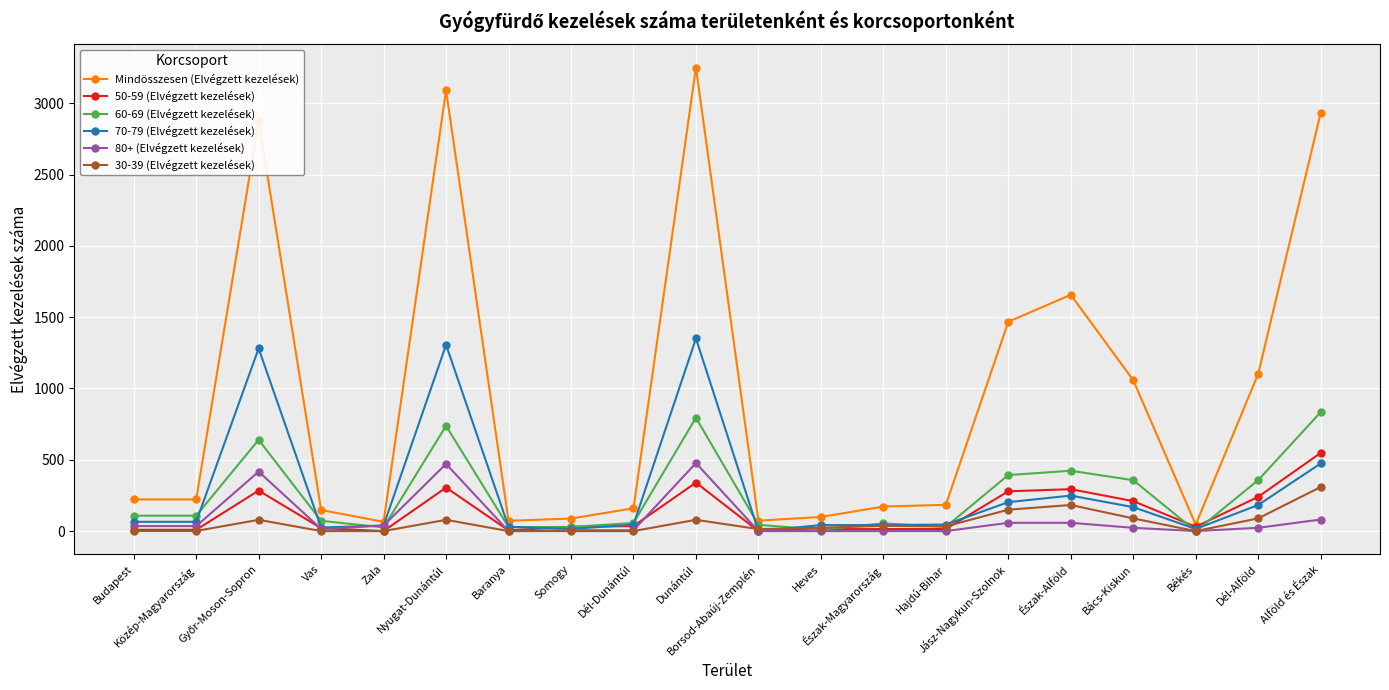

True or false: 30-39 (Elvégzett kezelések) and Mindösszesen (Elvégzett kezelések) cross at least once.

False